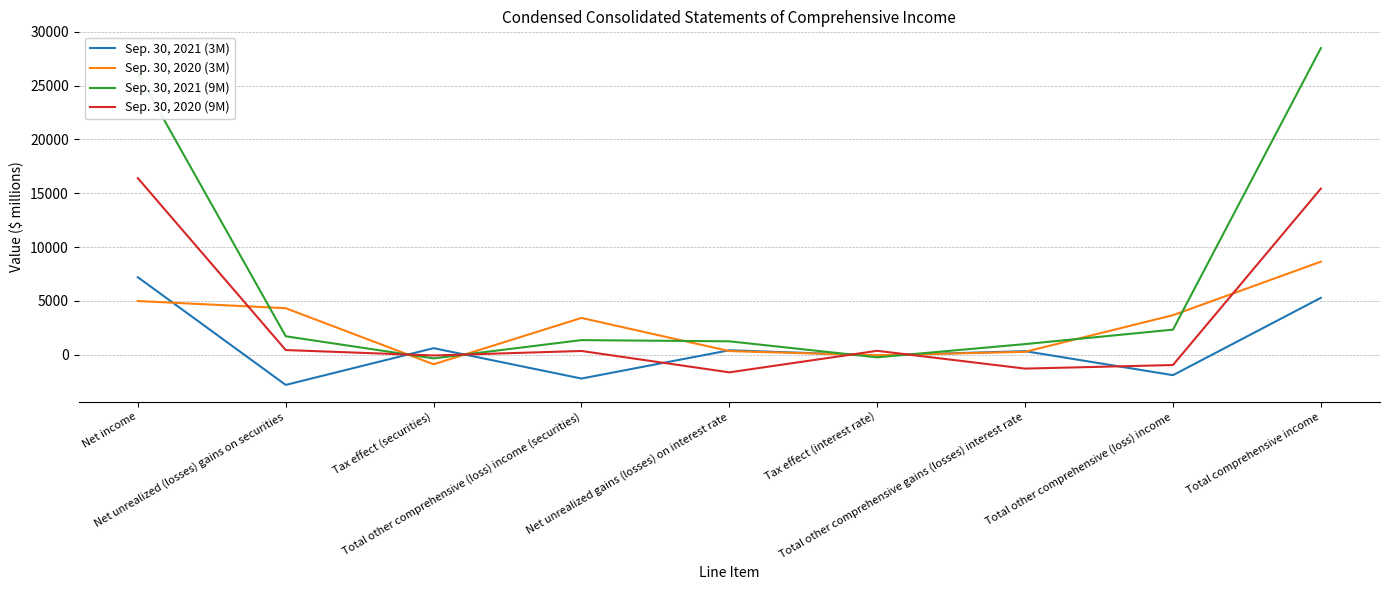

Which category has the lowest value in the Sep. 30, 2020 (9M) series?

Net unrealized gains (losses) on interest rate